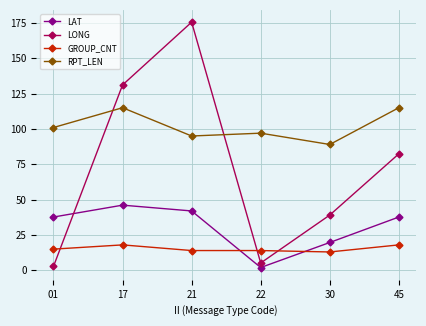

Which category has the highest value in the LAT series?

17